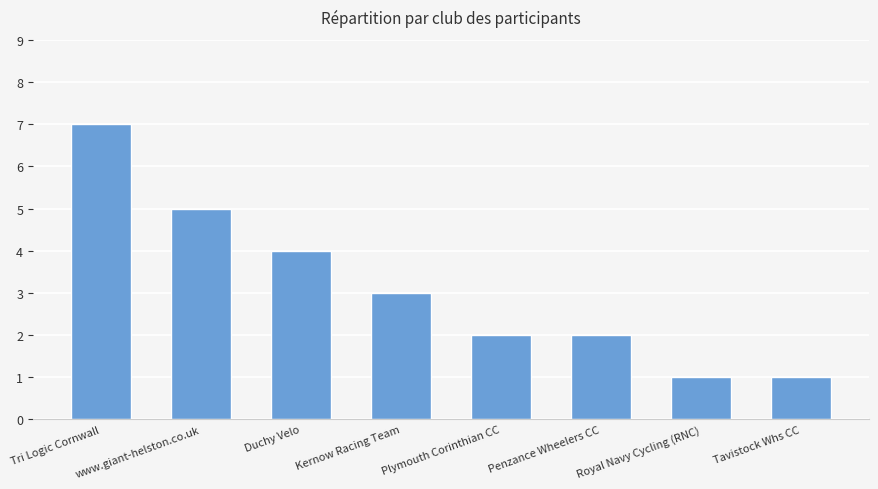

Where does the data first go above 3?

Tri Logic Cornwall